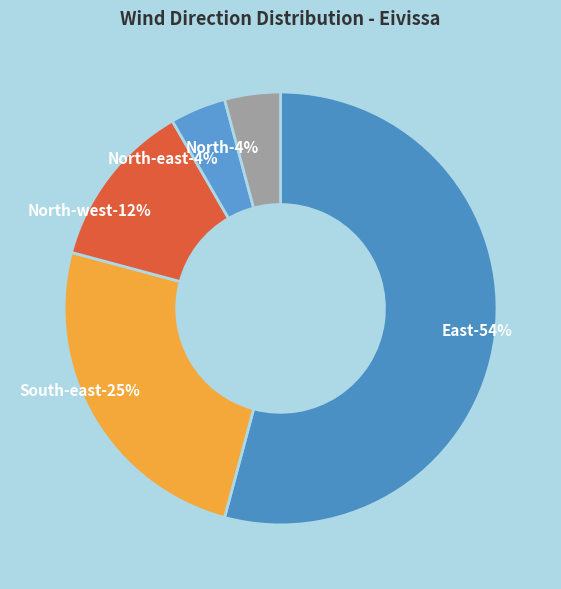

Which slice is the largest?

East